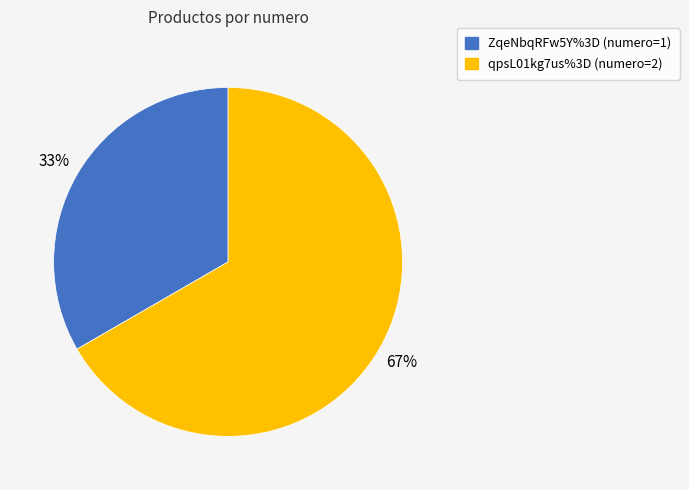

Count the number of slices in the pie.

2